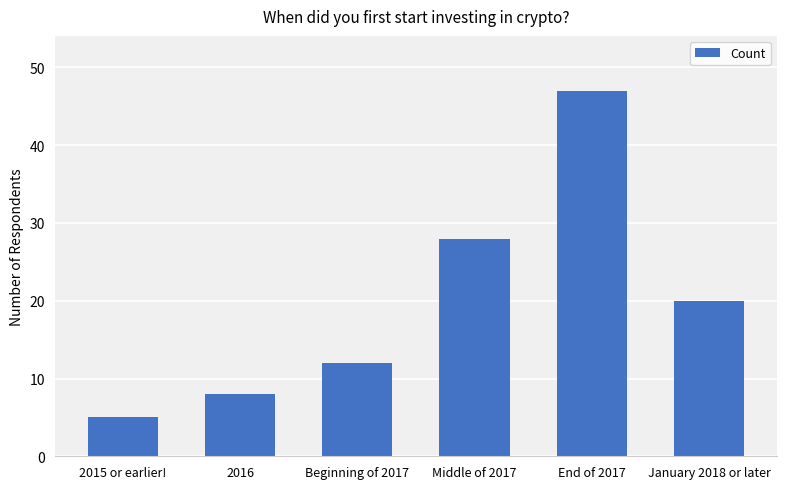

Read the value at Middle of 2017, to the nearest 5.

30